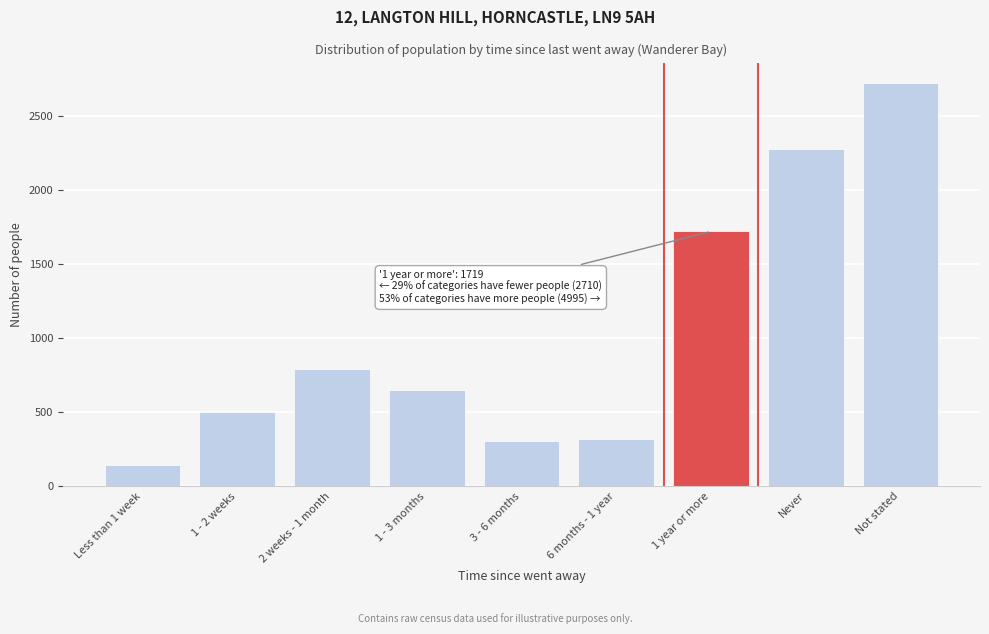

What is the label of the 4th bar from the left?

1 - 3 months